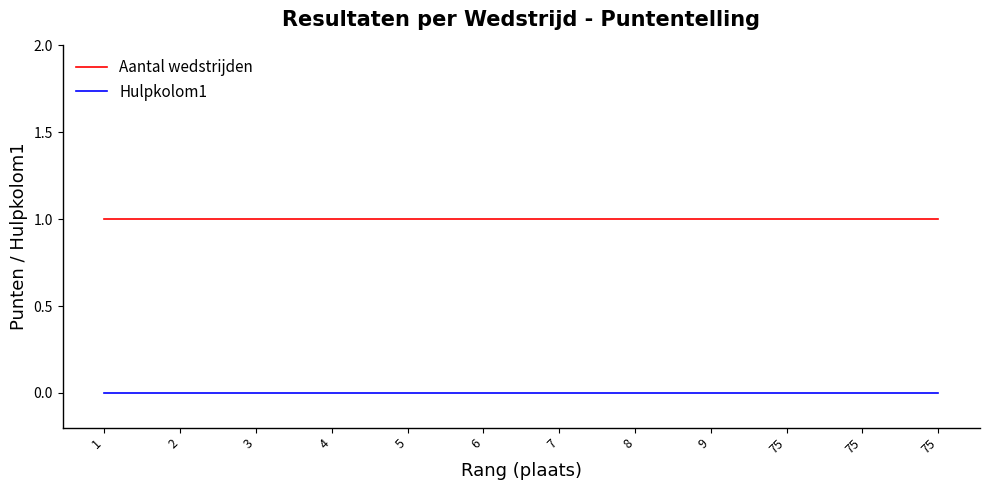

True or false: Hulpkolom1 has a value of 0 at 8.

True